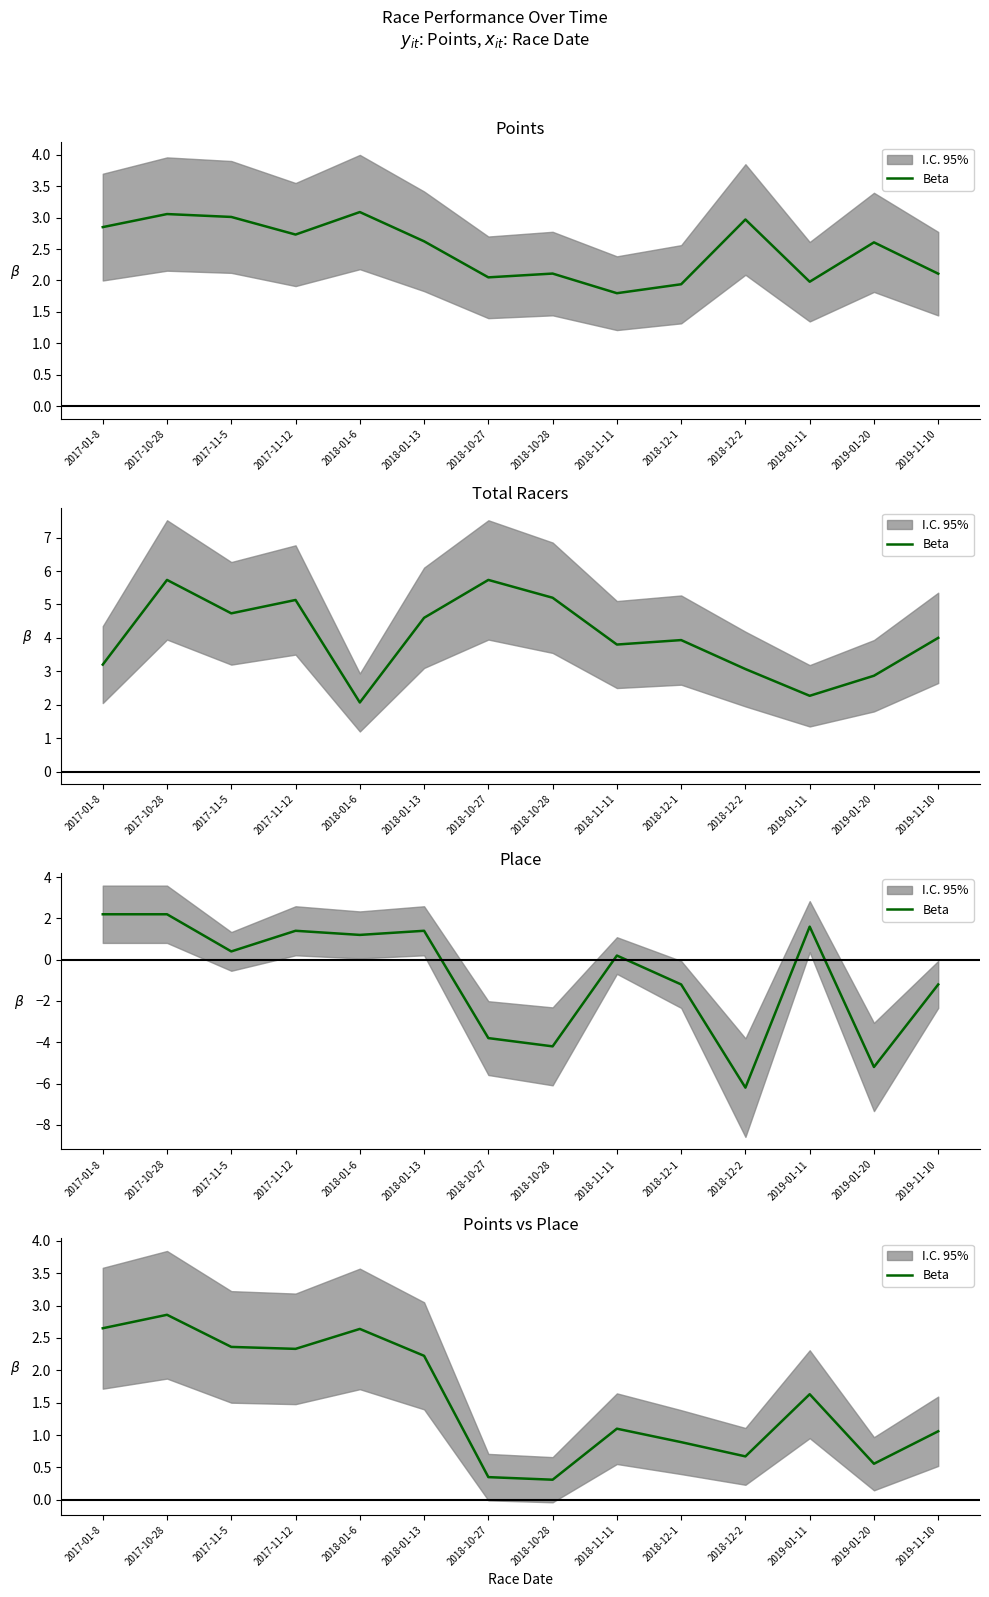

What is the sum of all values?

21.6